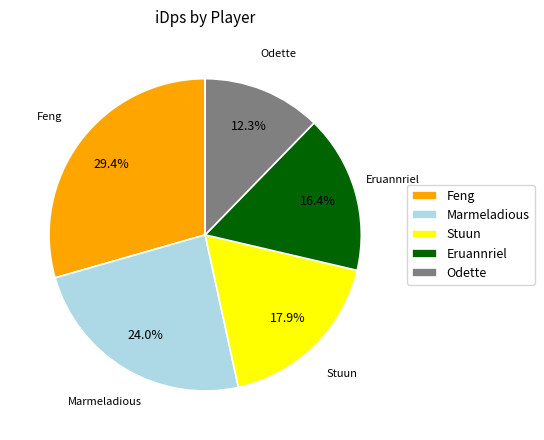

Combined, what portion of the pie is Feng and Marmeladious?

53.4%